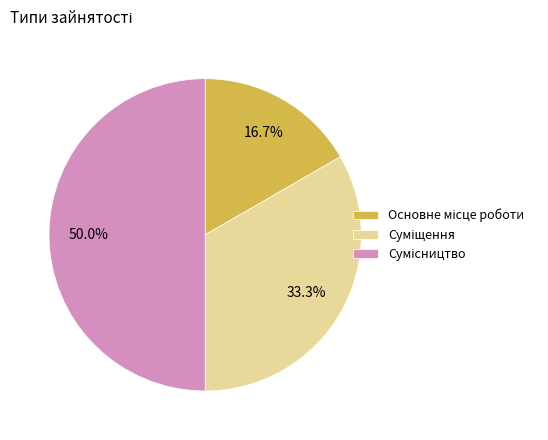

Which slice is the largest?

Сумісництво